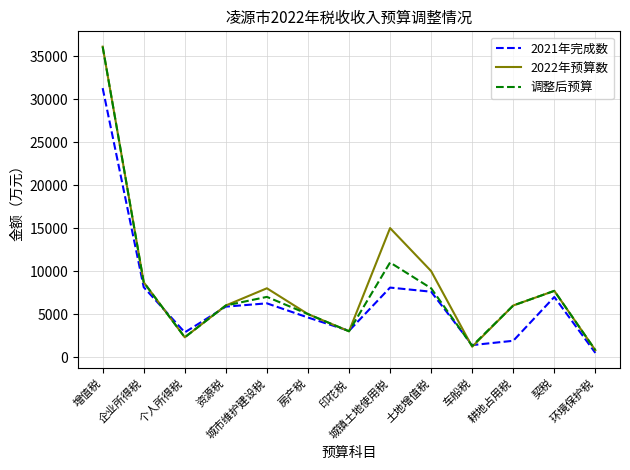

Between which two adjacent categories do 2021年完成数 and 2022年预算数 first intersect?

企业所得税 and 个人所得税